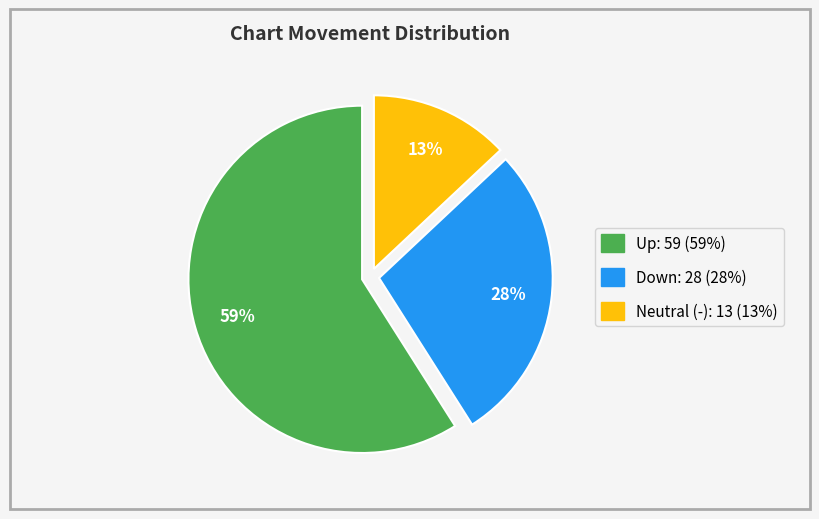

Does any single category account for the majority?

Yes